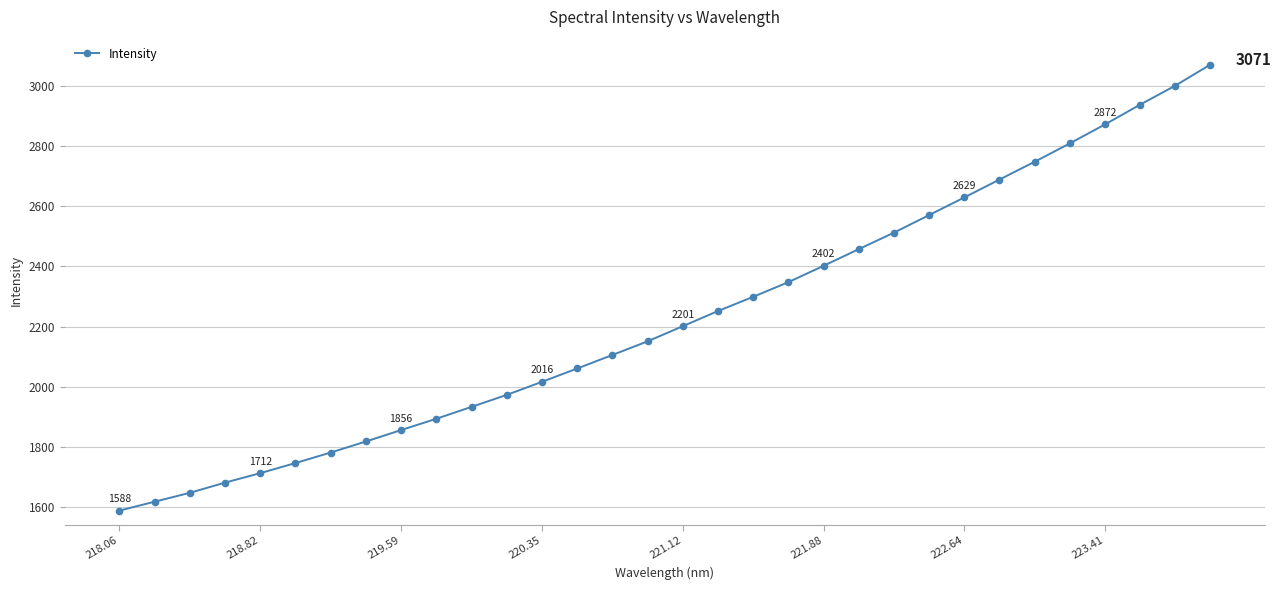

Does the chart have visible grid lines?

Yes